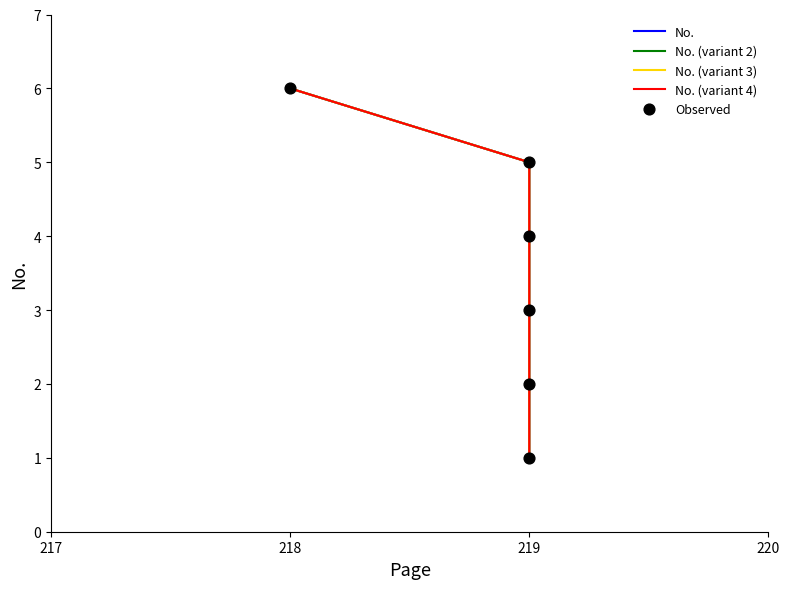

Which series reaches the maximum Y coordinate?

No.